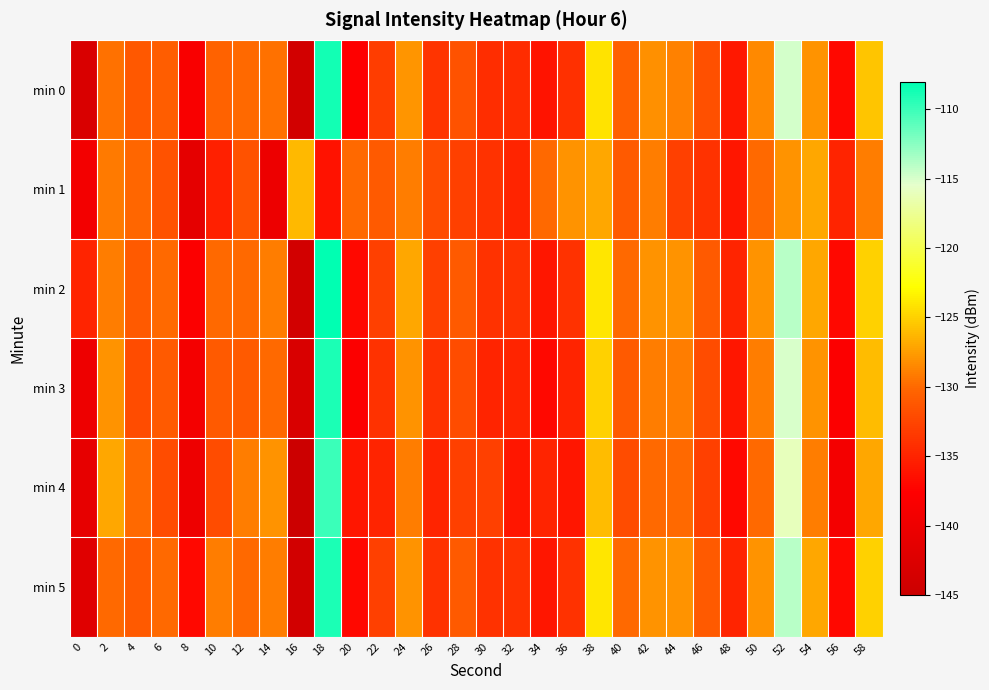

Reading left to right, what are all the values shown in this chart?

min 0: 0=-143.0	2=-129.7	4=-131.3	6=-130.7	8=-138.4	10=-130.4	12=-130.1	14=-129.6	16=-144.0	18=-108.7	20=-137.7	22=-133.1	24=-127.9	26=-133.8	28=-131.7	30=-134.2	32=-134.4	34=-136.2	36=-134.1	38=-124.1	40=-130.6	42=-128.2	44=-128.9	46=-131.7	48=-135.9	50=-128.5	52=-114.8	54=-128.0	56=-137.0	58=-125.6
min 1: 0=-139.3	2=-129.1	4=-130.3	6=-131.7	8=-141.3	10=-135.3	12=-131.7	14=-140.1	16=-126.2	18=-136.2	20=-130.0	22=-131.0	24=-129.0	26=-132.0	28=-133.0	30=-134.0	32=-135.0	34=-130.0	36=-128.0	38=-127.0	40=-131.0	42=-129.0	44=-133.0	46=-134.0	48=-136.0	50=-130.0	52=-128.0	54=-127.0	56=-135.0	58=-129.0
min 2: 0=-135.0	2=-129.0	4=-131.0	6=-130.0	8=-138.0	10=-130.0	12=-130.0	14=-129.0	16=-144.0	18=-108.0	20=-137.0	22=-133.0	24=-127.0	26=-133.0	28=-131.0	30=-134.0	32=-134.0	34=-136.0	36=-134.0	38=-124.0	40=-130.0	42=-128.0	44=-128.0	46=-131.0	48=-135.0	50=-128.0	52=-114.0	54=-127.0	56=-137.0	58=-125.0
min 3: 0=-140.0	2=-128.0	4=-132.0	6=-131.0	8=-139.0	10=-131.0	12=-131.0	14=-130.0	16=-143.0	18=-109.0	20=-138.0	22=-134.0	24=-128.0	26=-134.0	28=-132.0	30=-135.0	32=-135.0	34=-137.0	36=-135.0	38=-125.0	40=-131.0	42=-129.0	44=-129.0	46=-132.0	48=-136.0	50=-129.0	52=-115.0	54=-128.0	56=-138.0	58=-126.0
min 4: 0=-141.0	2=-127.0	4=-130.0	6=-132.0	8=-140.0	10=-132.0	12=-129.0	14=-128.0	16=-145.0	18=-110.0	20=-136.0	22=-135.0	24=-129.0	26=-135.0	28=-133.0	30=-133.0	32=-136.0	34=-135.0	36=-136.0	38=-126.0	40=-132.0	42=-130.0	44=-130.0	46=-133.0	48=-137.0	50=-130.0	52=-116.0	54=-129.0	56=-139.0	58=-127.0
min 5: 0=-142.0	2=-130.0	4=-131.0	6=-130.0	8=-137.0	10=-129.0	12=-130.0	14=-129.0	16=-144.0	18=-109.0	20=-137.0	22=-133.0	24=-128.0	26=-134.0	28=-131.0	30=-134.0	32=-134.0	34=-136.0	36=-134.0	38=-124.0	40=-130.0	42=-128.0	44=-128.0	46=-131.0	48=-135.0	50=-128.0	52=-114.0	54=-127.0	56=-137.0	58=-125.0